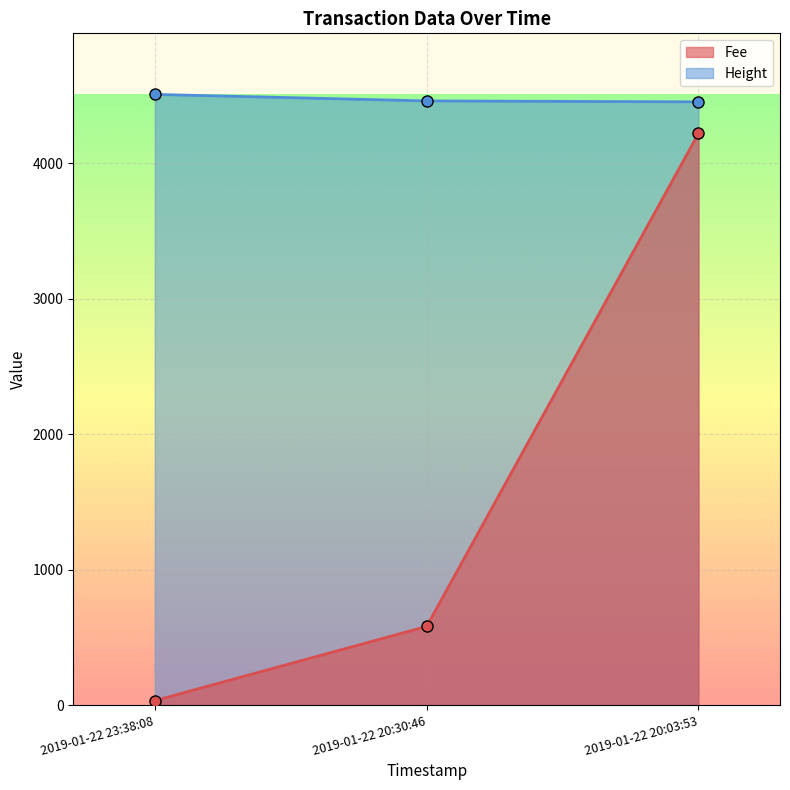

The Height series shows 4452.0 at 2019-01-22 20:03:53. True or false?

True